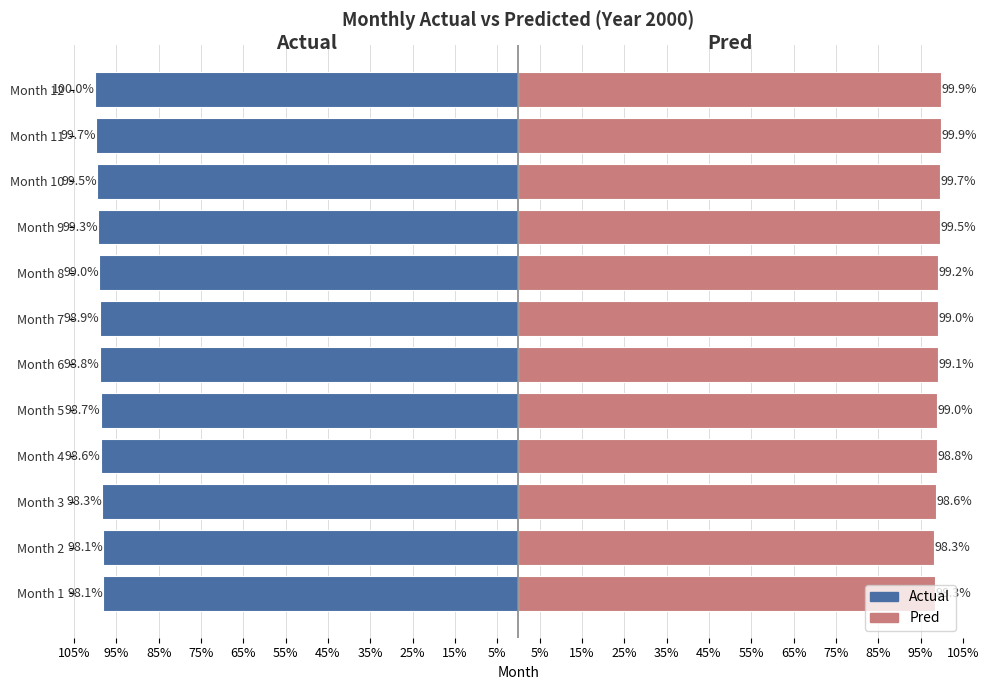

Is the value of Actual at Month 8 greater than the value of Pred at Month 8?

No